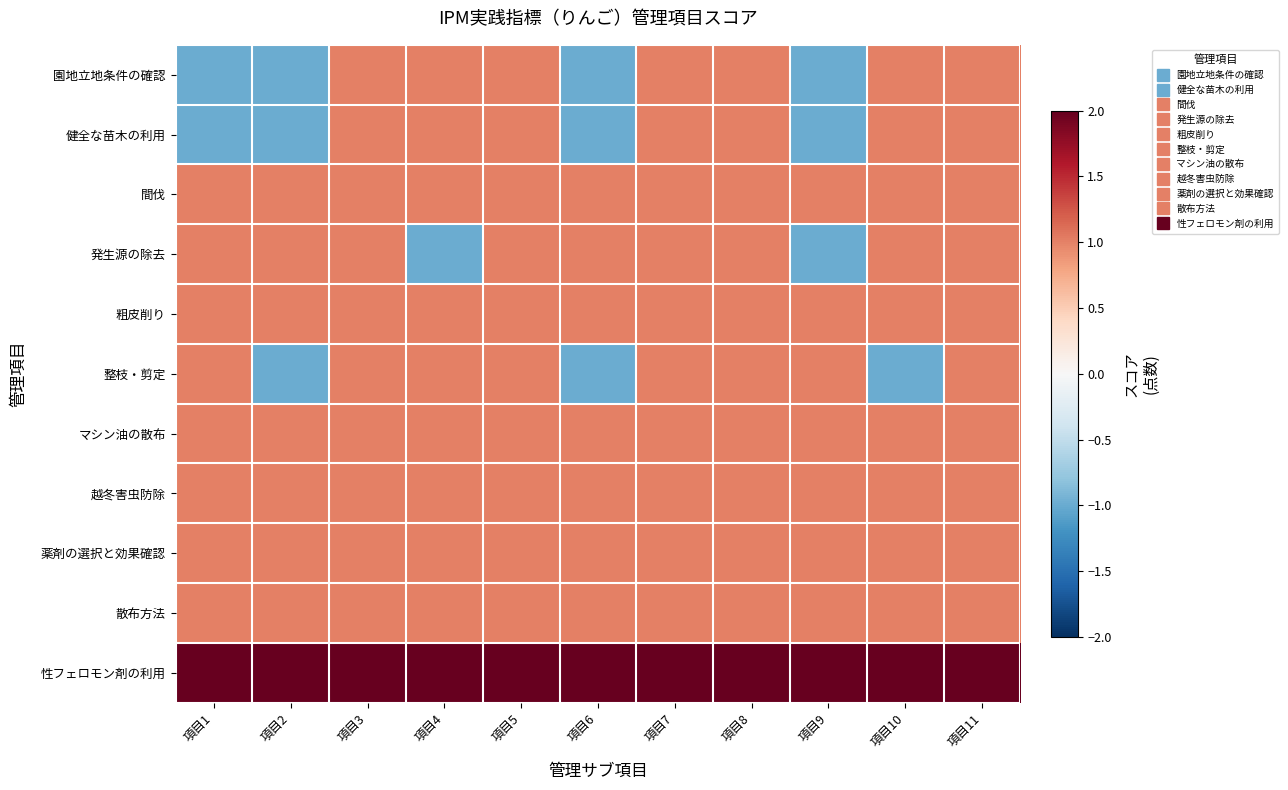

Reading left to right, extract all data points from this chart.

園地立地条件の確認: 項目1=-1	項目2=-1	項目3=1	項目4=1	項目5=1	項目6=-1	項目7=1	項目8=1	項目9=-1	項目10=1	項目11=1
健全な苗木の利用: 項目1=-1	項目2=-1	項目3=1	項目4=1	項目5=1	項目6=-1	項目7=1	項目8=1	項目9=-1	項目10=1	項目11=1
間伐: 項目1=1	項目2=1	項目3=1	項目4=1	項目5=1	項目6=1	項目7=1	項目8=1	項目9=1	項目10=1	項目11=1
発生源の除去: 項目1=1	項目2=1	項目3=1	項目4=-1	項目5=1	項目6=1	項目7=1	項目8=1	項目9=-1	項目10=1	項目11=1
粗皮削り: 項目1=1	項目2=1	項目3=1	項目4=1	項目5=1	項目6=1	項目7=1	項目8=1	項目9=1	項目10=1	項目11=1
整枝・剪定: 項目1=1	項目2=-1	項目3=1	項目4=1	項目5=1	項目6=-1	項目7=1	項目8=1	項目9=1	項目10=-1	項目11=1
マシン油の散布: 項目1=1	項目2=1	項目3=1	項目4=1	項目5=1	項目6=1	項目7=1	項目8=1	項目9=1	項目10=1	項目11=1
越冬害虫防除: 項目1=1	項目2=1	項目3=1	項目4=1	項目5=1	項目6=1	項目7=1	項目8=1	項目9=1	項目10=1	項目11=1
薬剤の選択と効果確認: 項目1=1	項目2=1	項目3=1	項目4=1	項目5=1	項目6=1	項目7=1	項目8=1	項目9=1	項目10=1	項目11=1
散布方法: 項目1=1	項目2=1	項目3=1	項目4=1	項目5=1	項目6=1	項目7=1	項目8=1	項目9=1	項目10=1	項目11=1
性フェロモン剤の利用: 項目1=2	項目2=2	項目3=2	項目4=2	項目5=2	項目6=2	項目7=2	項目8=2	項目9=2	項目10=2	項目11=2